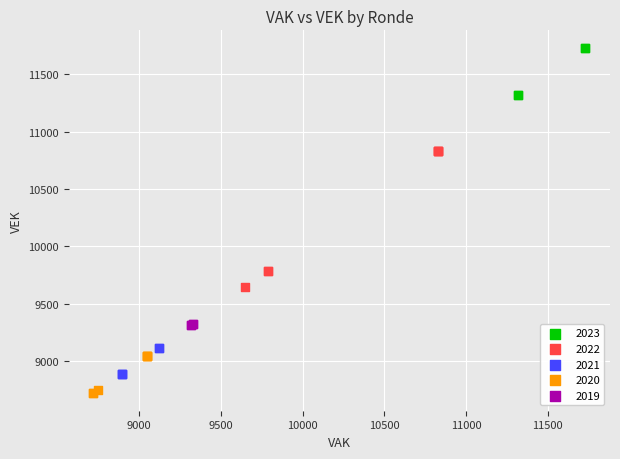

Which series contains the highest Y value?

2023